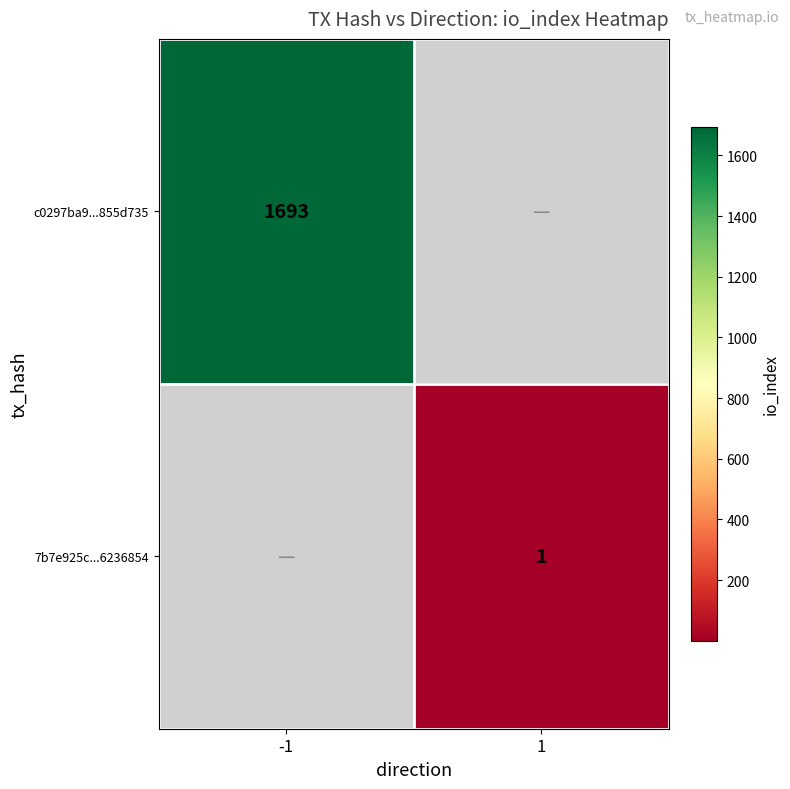

True or false: 7b7e925c...6236854 has a value of 0.6 at 1.

False